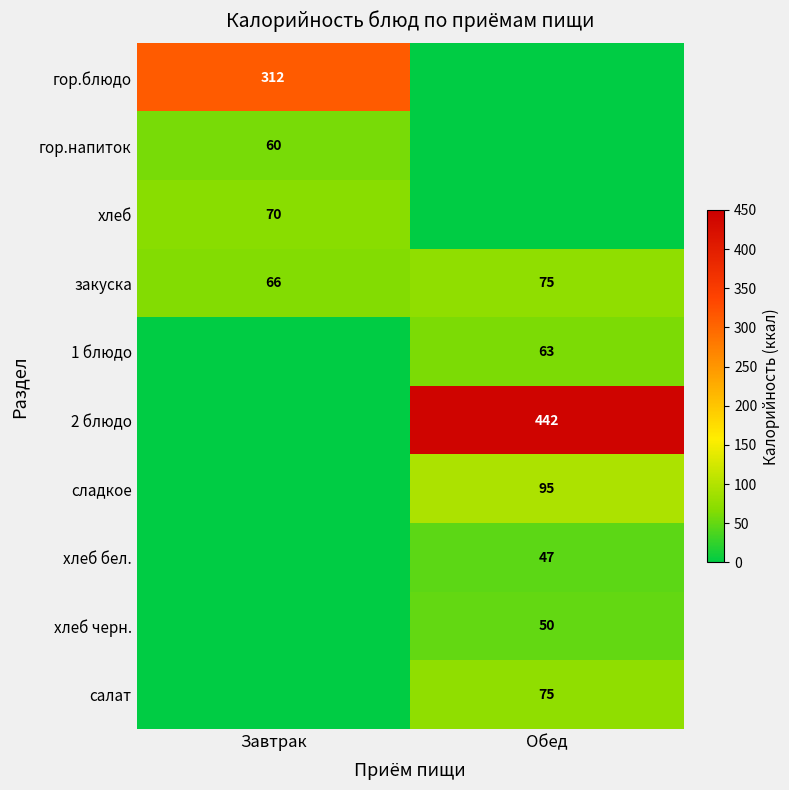

True or false: гор.напиток has a value of 60 at Завтрак.

True